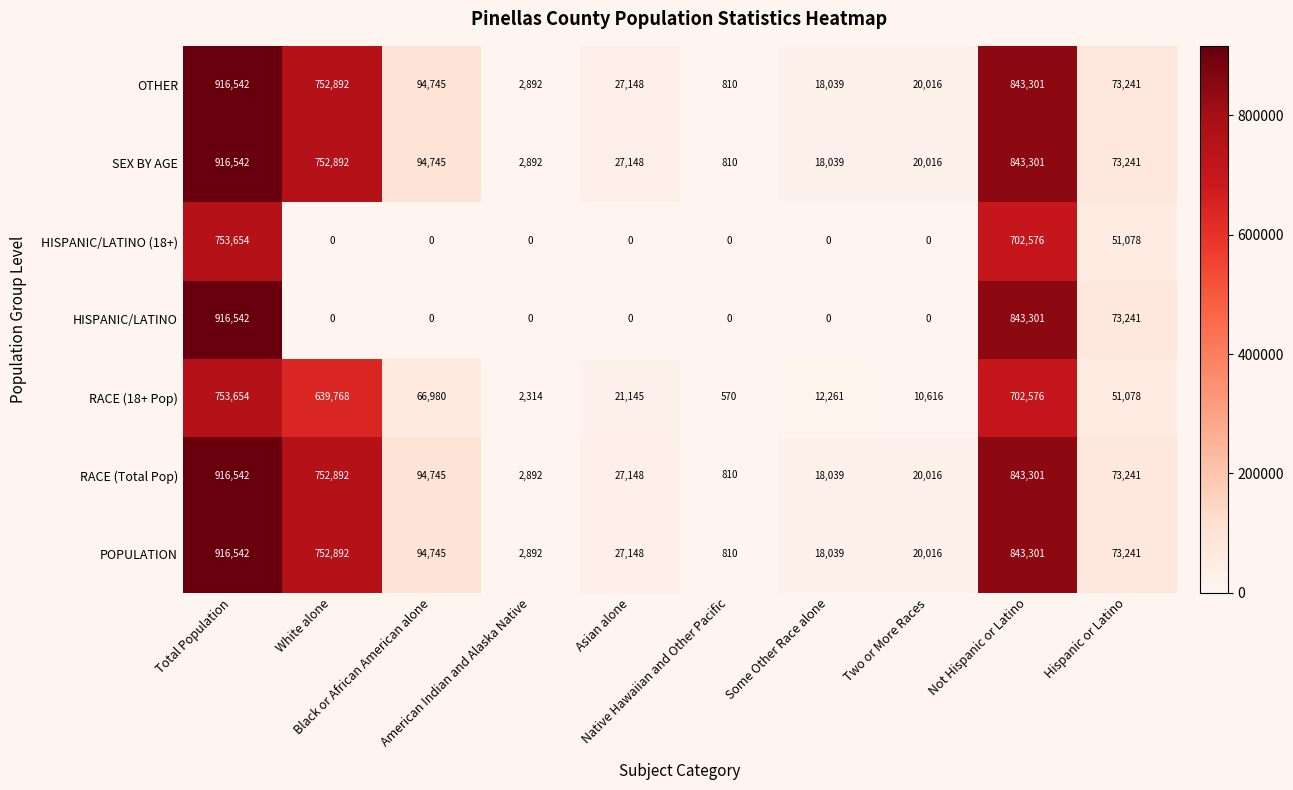

How many categories are shown in the chart?

10